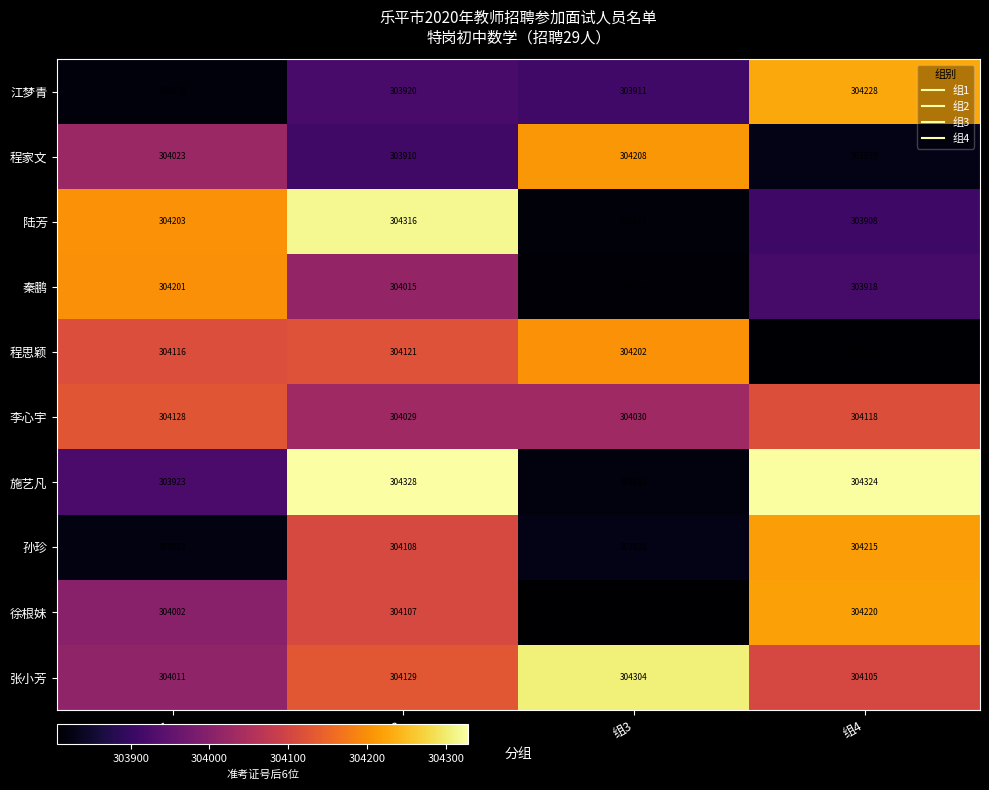

Is it true that 张小芳 equals 304129 at 组2?

True